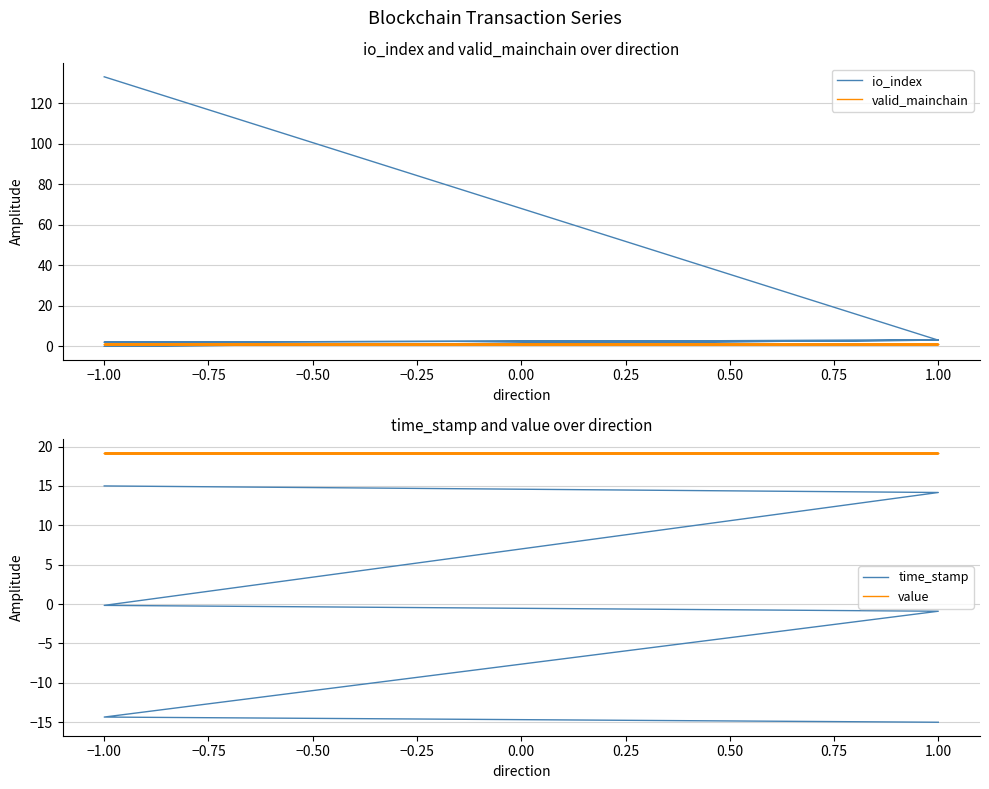

What is the average value of the value series?

19.2